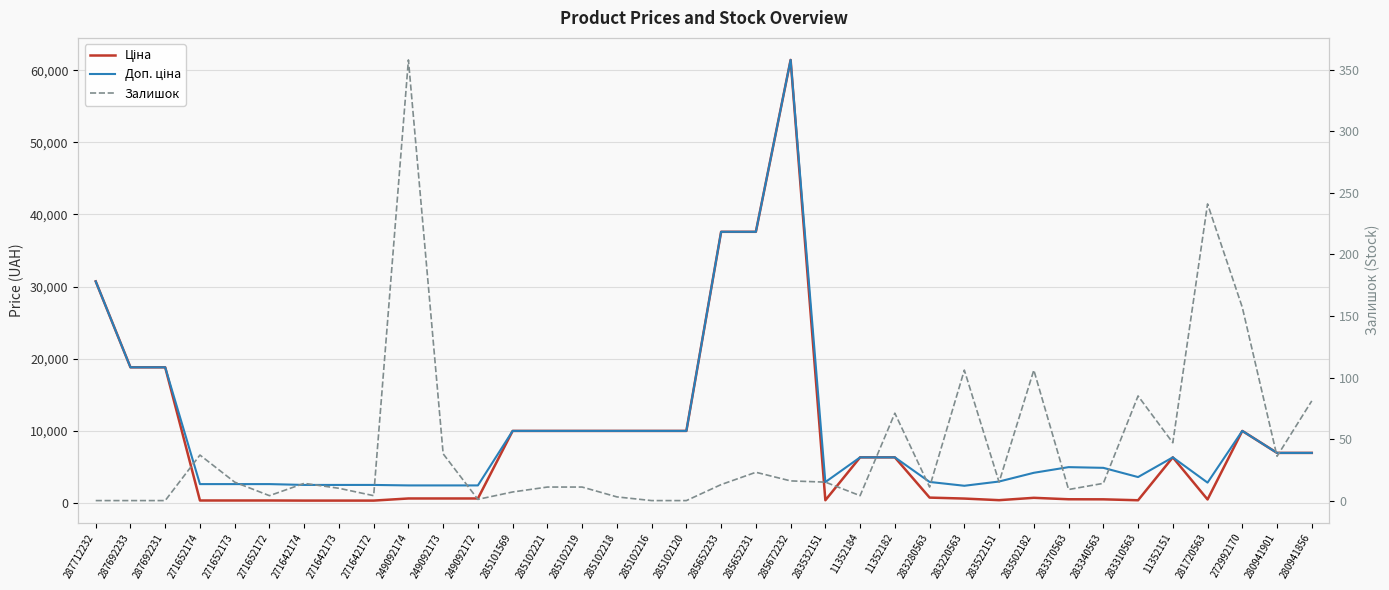

True or false: Залишок has more than 1 interior local peaks.

True